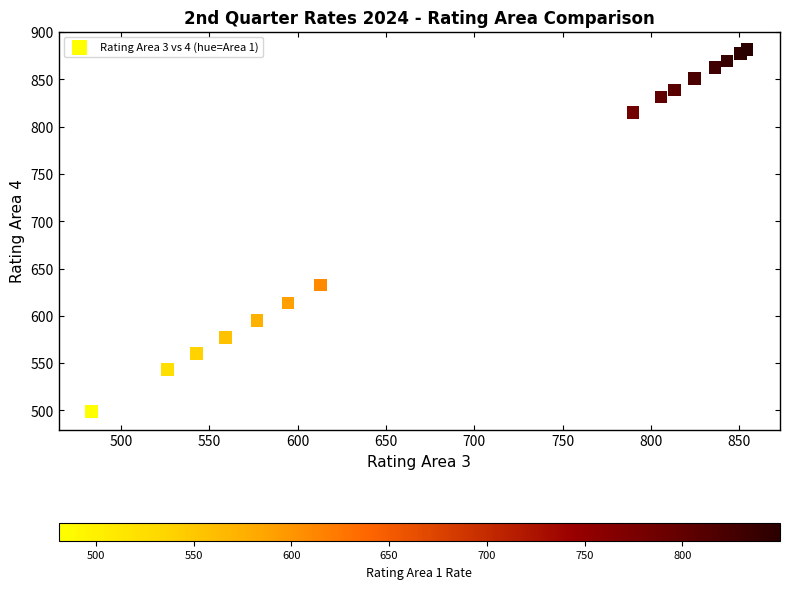

What Y value in the scatter plot is closest to 690?

632.4